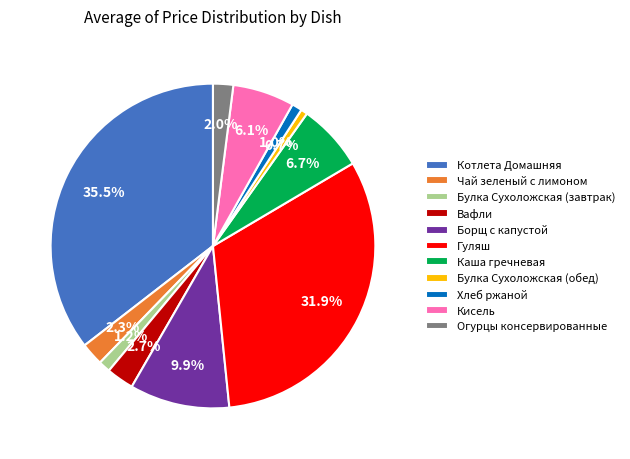

Is there a majority slice in this chart?

No